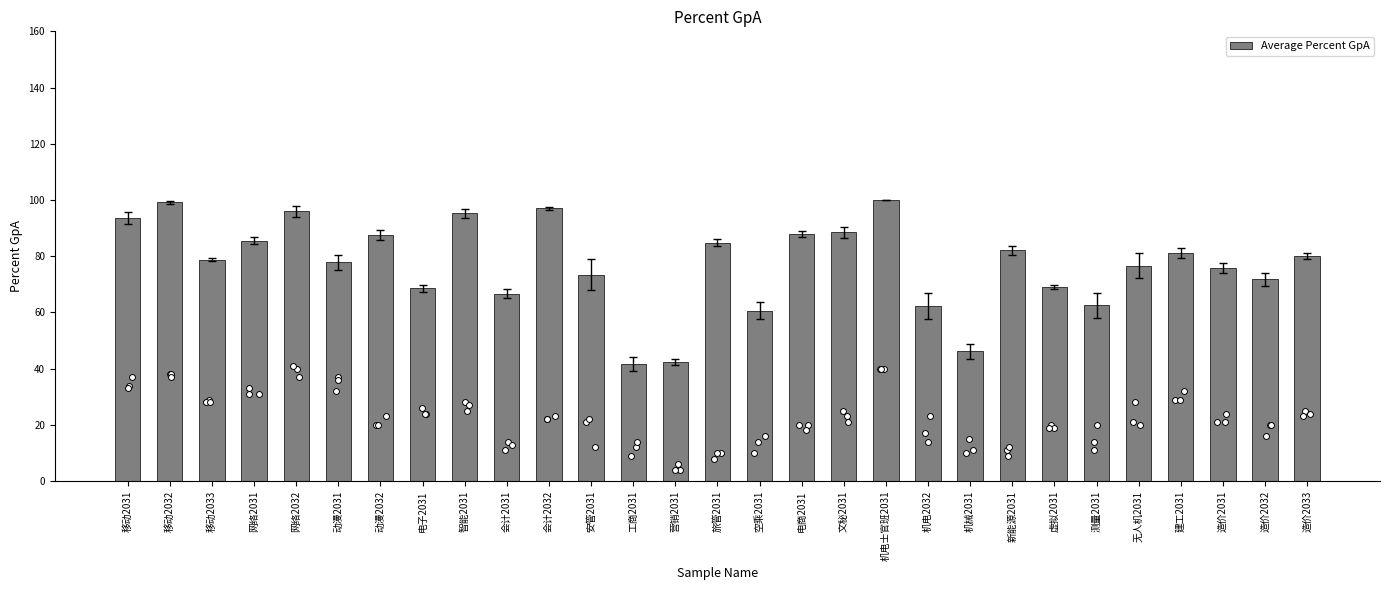

Between 会计2031 and 造价2032, which is larger?

造价2032